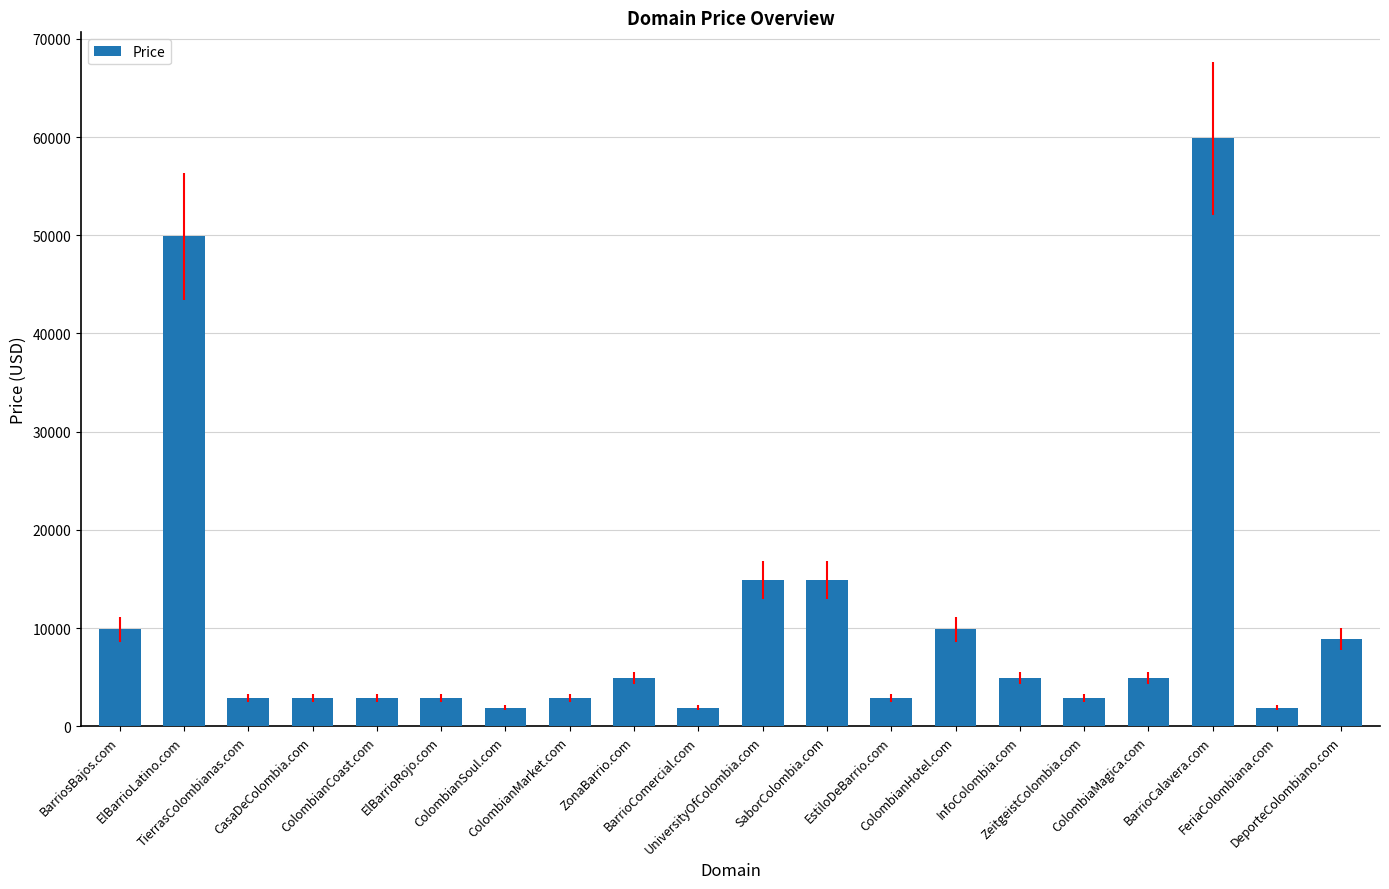

Is it true that the value at ColombianCoast.com is 5084?

False